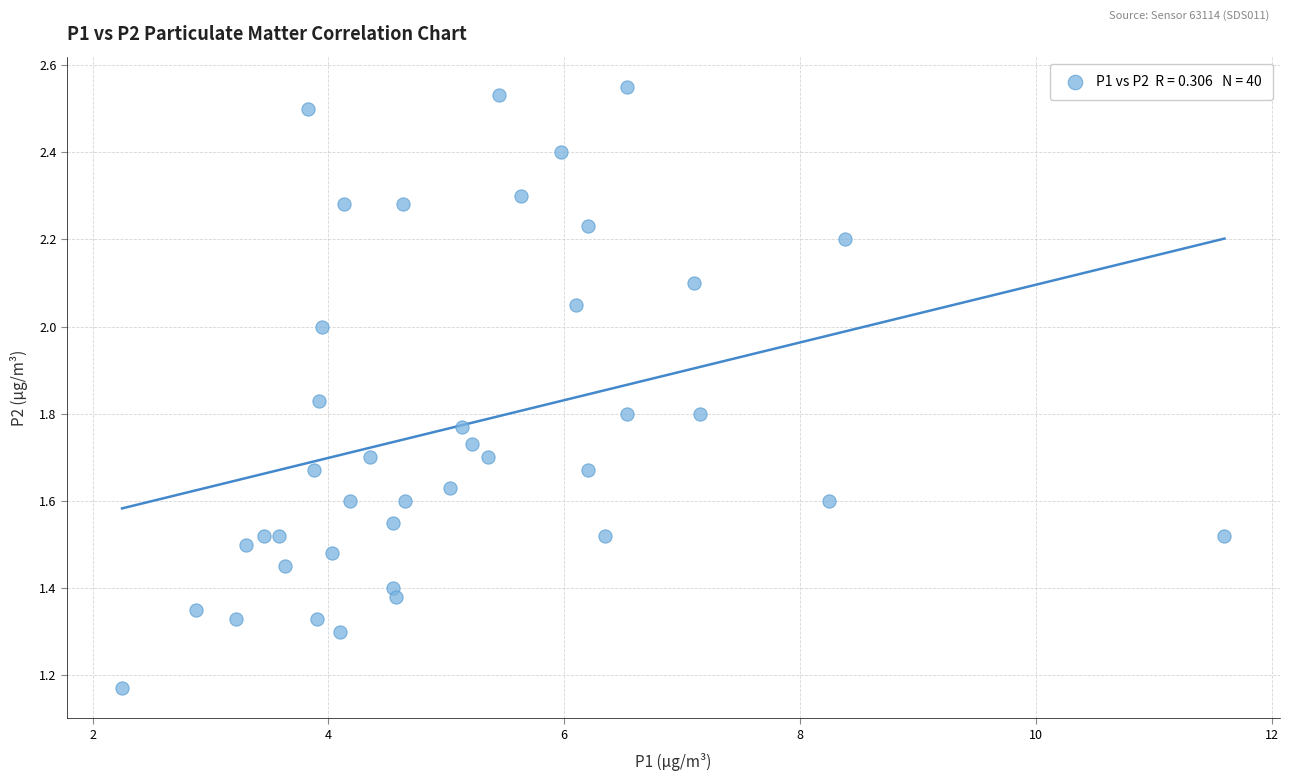

How many data points are displayed?

40